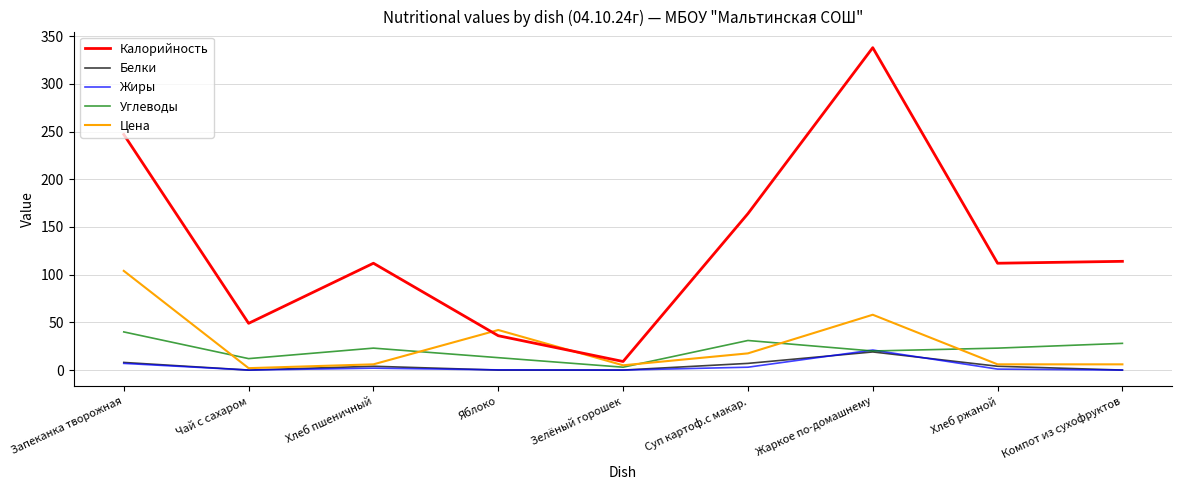

At which label does Цена reach its peak?

Запеканка творожная